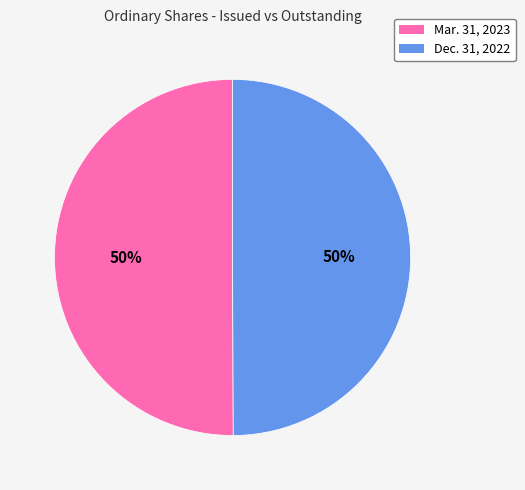

What is the ratio of the value at Mar. 31, 2023 to the value at Dec. 31, 2022?

1.0